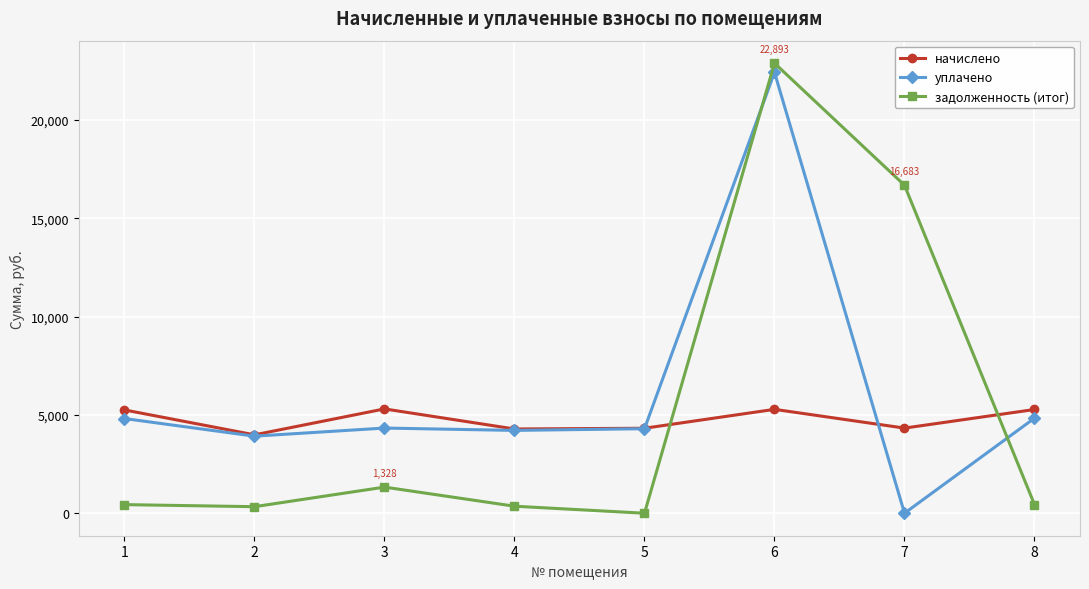

In начислено, how many points are lower than both neighbors (excluding endpoints)?

3